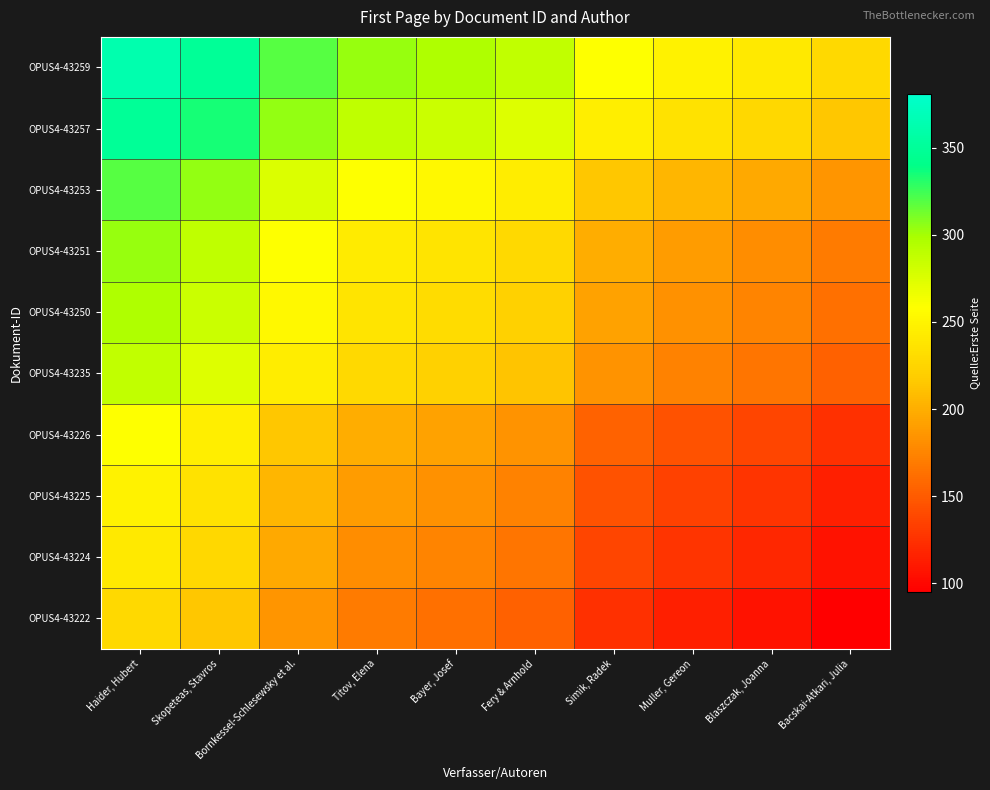

What is the spread (max minus min) of values at Bayer, Josef?

134